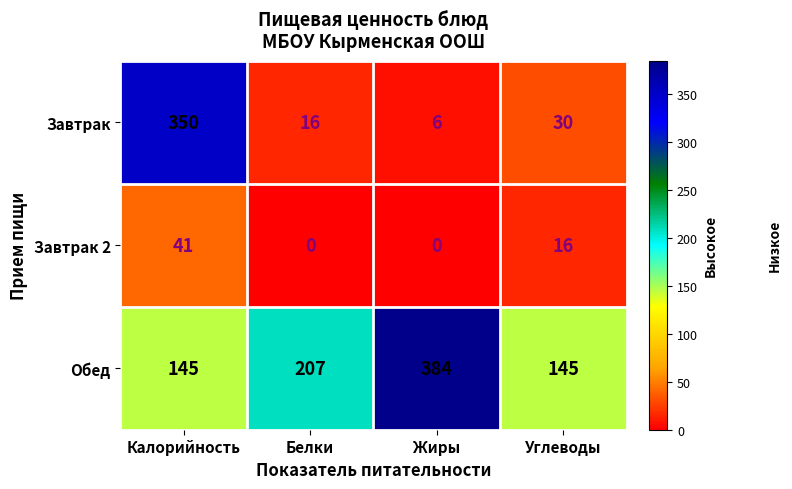

At which label is Завтрак 2 closest to 20?

Углеводы